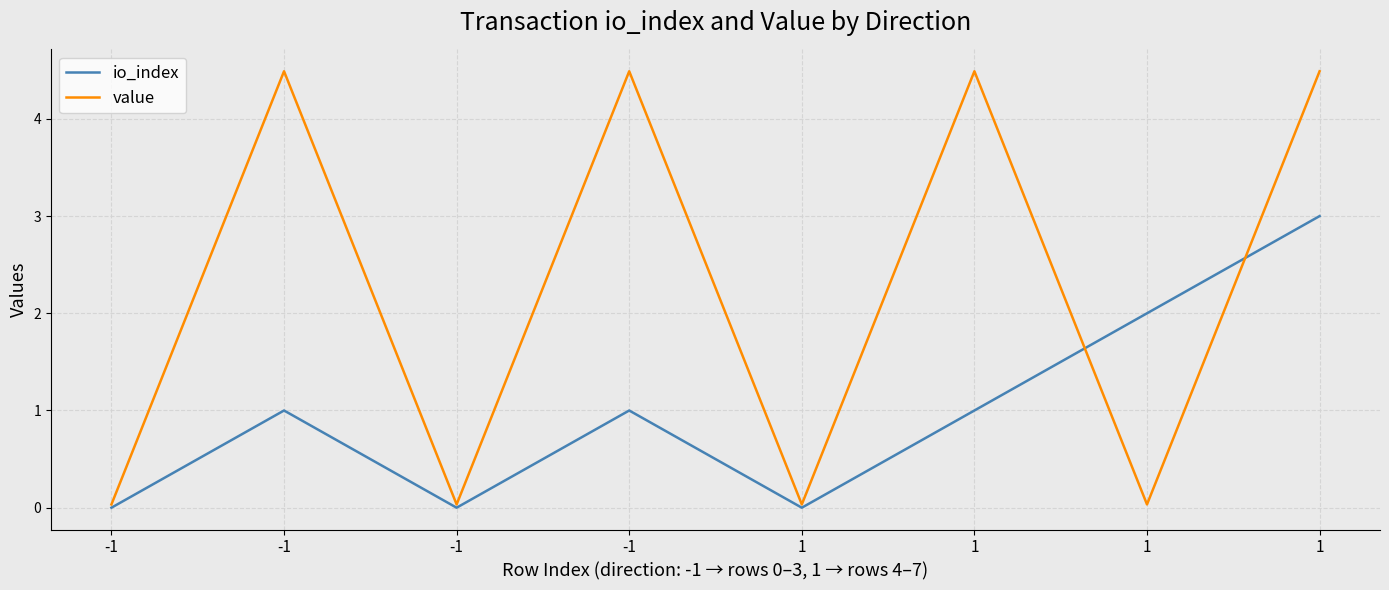

Which label corresponds to the smallest value in the chart?

-1